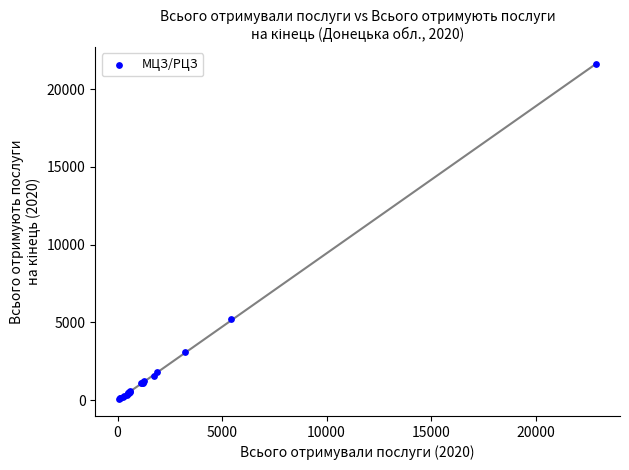

What Y value in the scatter plot is closest to 10836?

5206